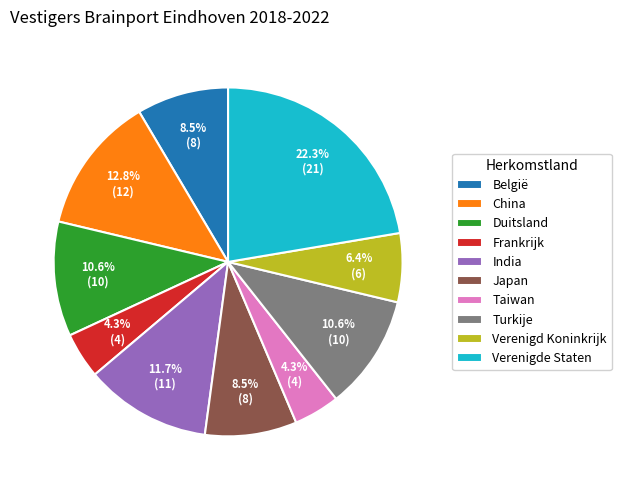

True or false: Frankrijk accounts for 4% of the total.

True